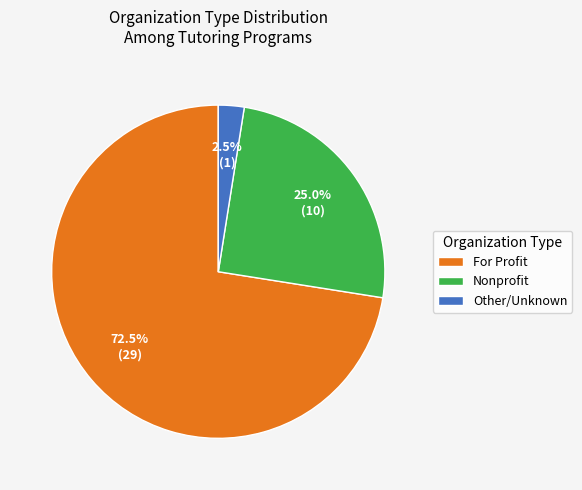

Between Nonprofit and Other/Unknown, which is larger?

Nonprofit